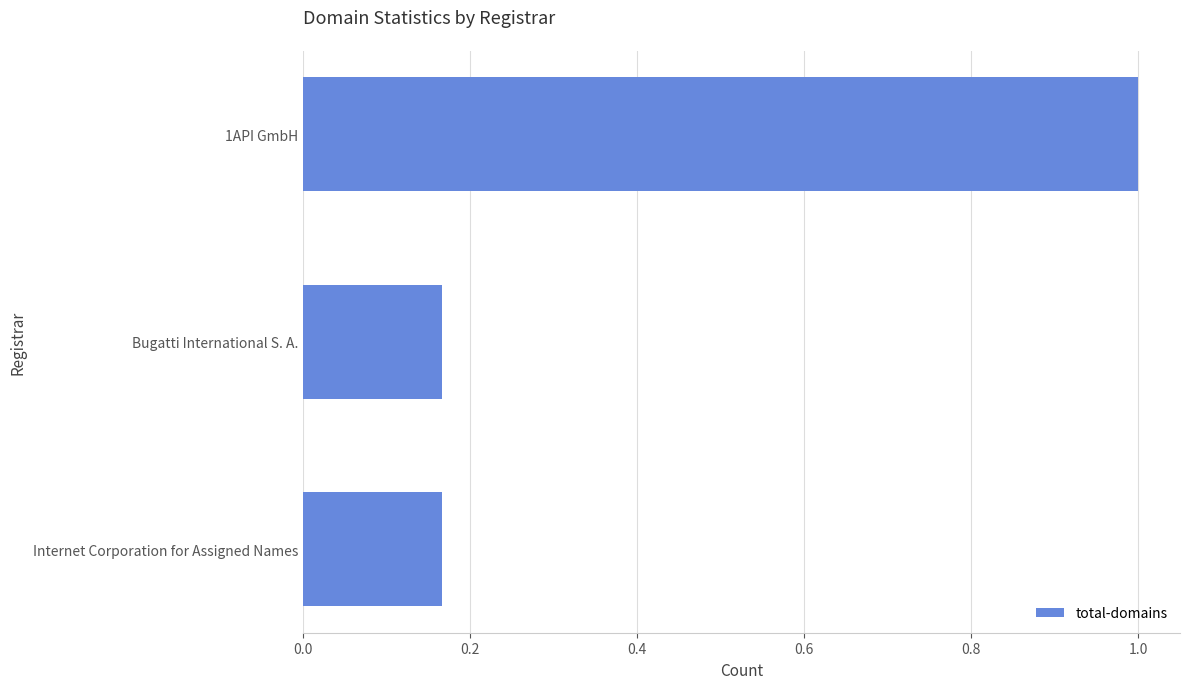

What position from the top is Internet Corporation for Assigned Names?

3